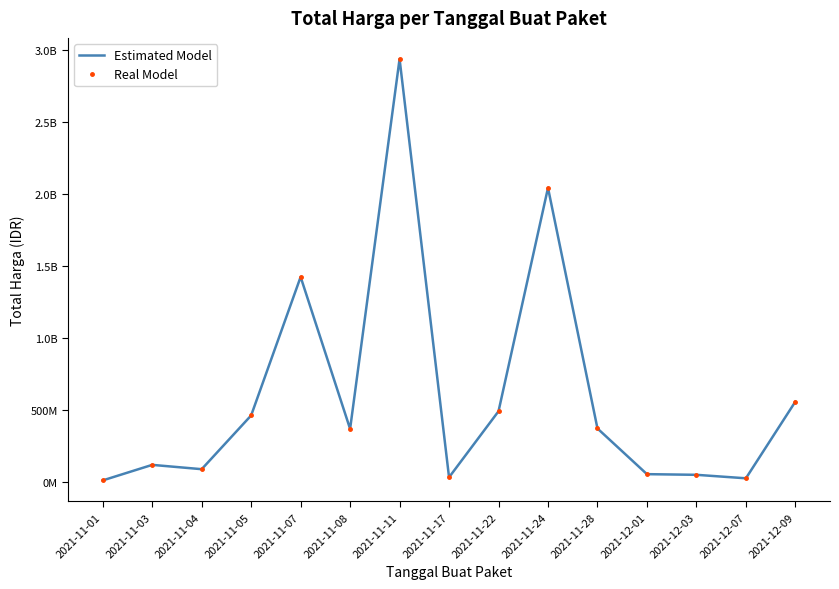

How many lines are shown in the chart?

2